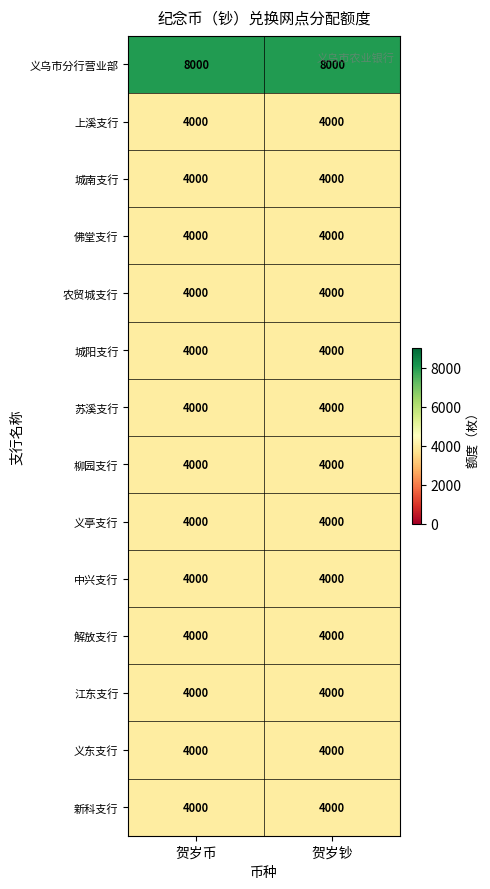

Count the number of data series in this chart.

14